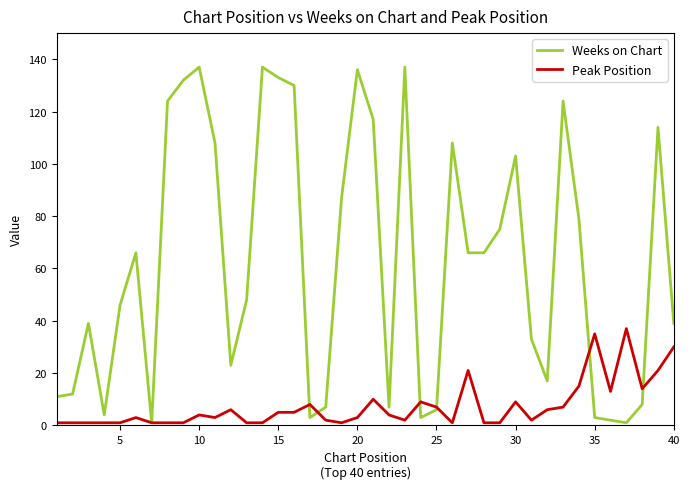

List the series in order of their overall mean, lowest first.

Peak Position, Weeks on Chart